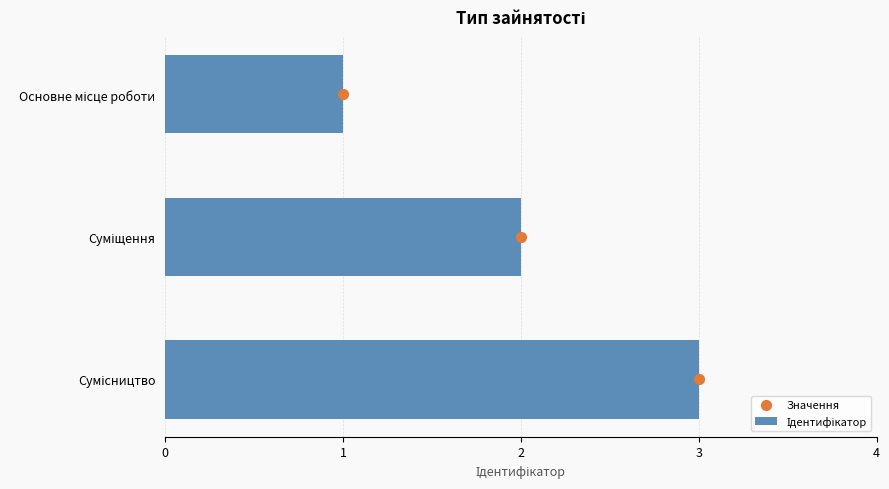

Which series reaches the minimum Y coordinate?

Значення